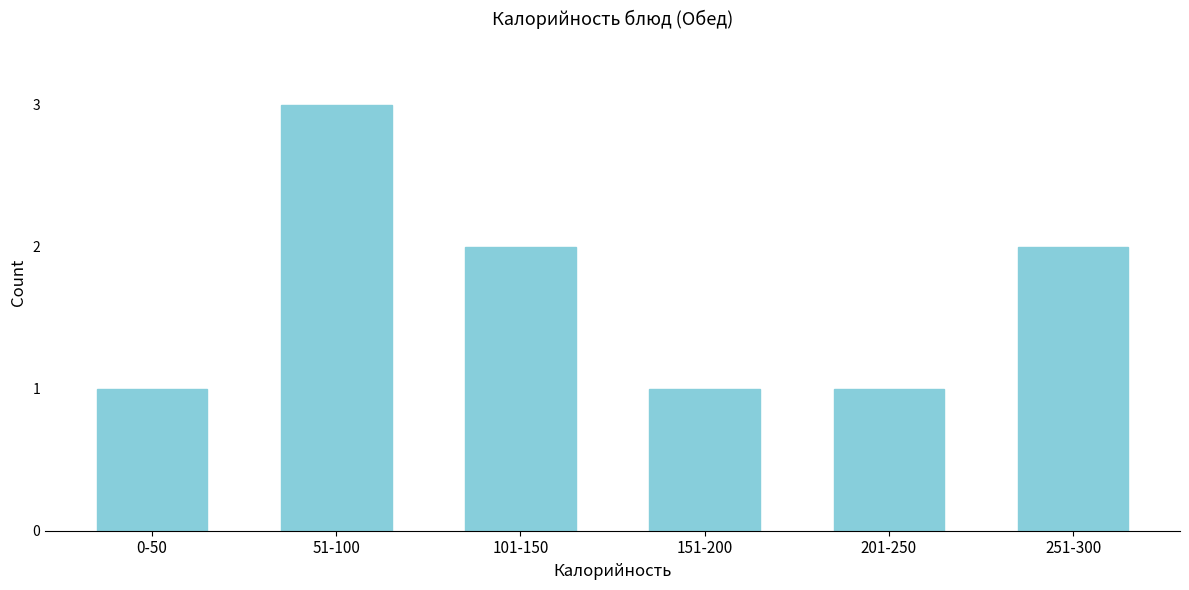

Reading left to right, transcribe all the data shown in this chart.

1	3	2	1	1	2